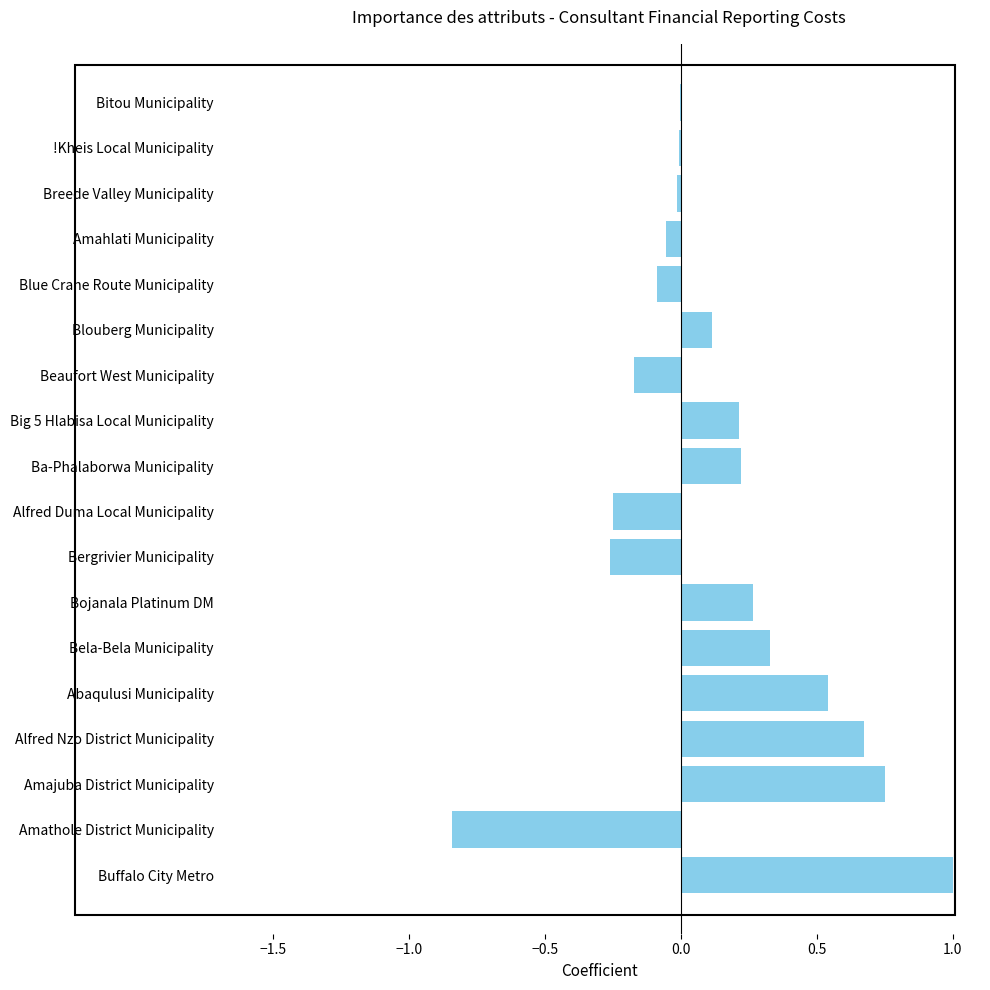

What is the maximum value shown in the chart?

1.0